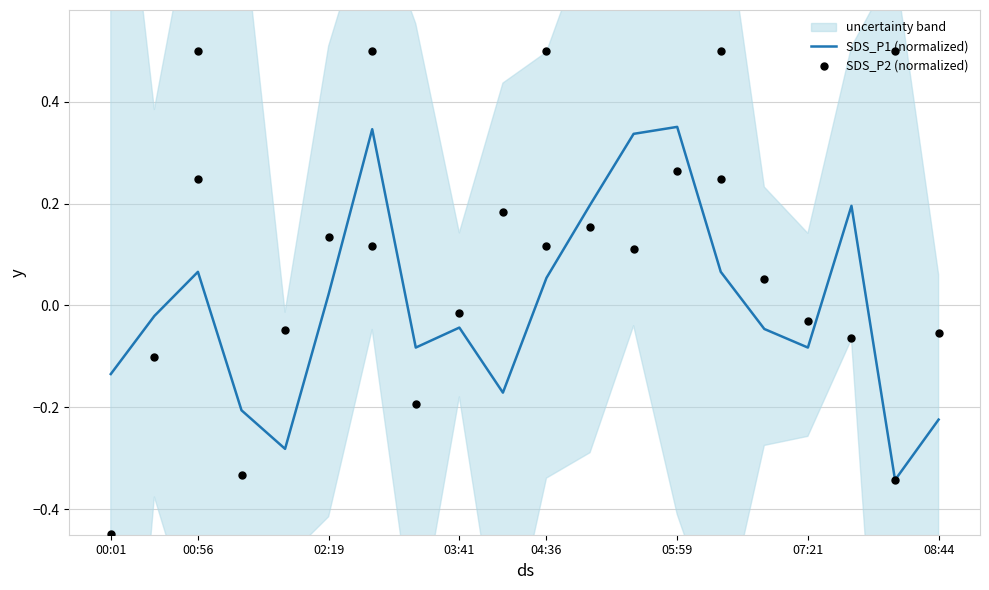

At which label does SDS_P1 (normalized) first exceed 0?

00:56